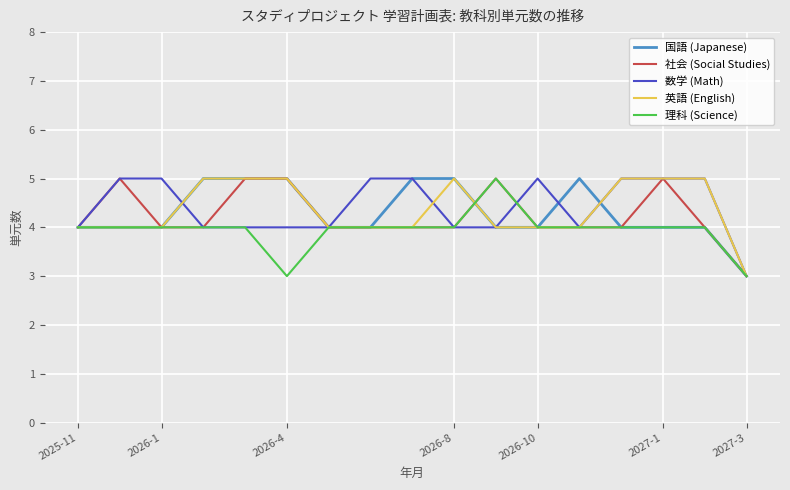

What is the average value of the 社会 (Social Studies) series?

4